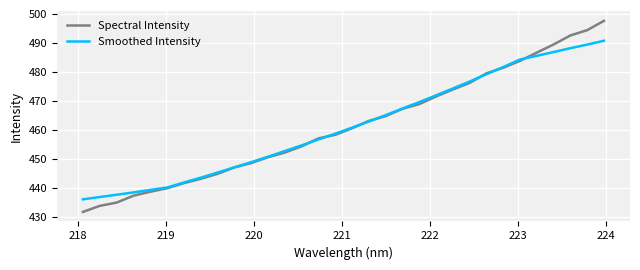

Which series has the largest range (max minus min)?

Spectral Intensity